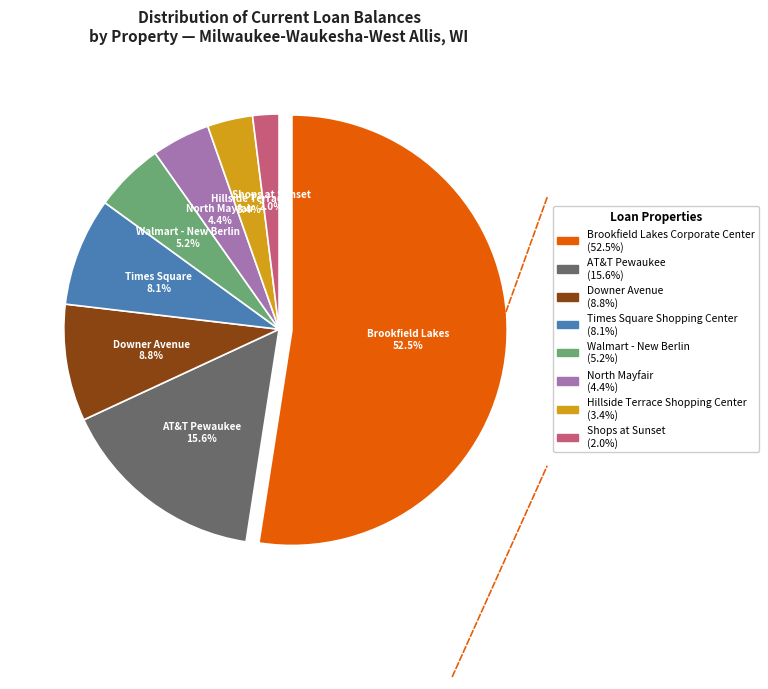

Does Brookfield Lakes Corporate Center account for over 50% of the chart?

Yes